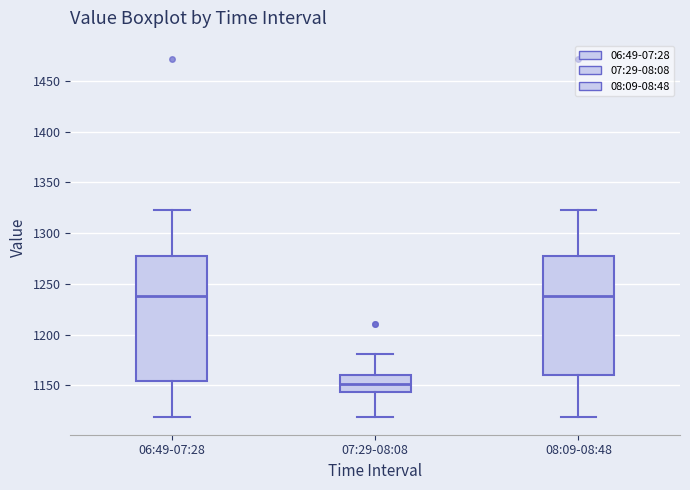

Which box is the tallest, from its lower edge to its upper edge?

06:49-07:28